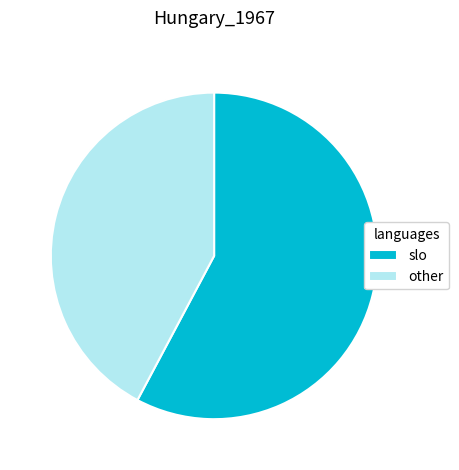

Which category has the smallest portion of the pie?

other